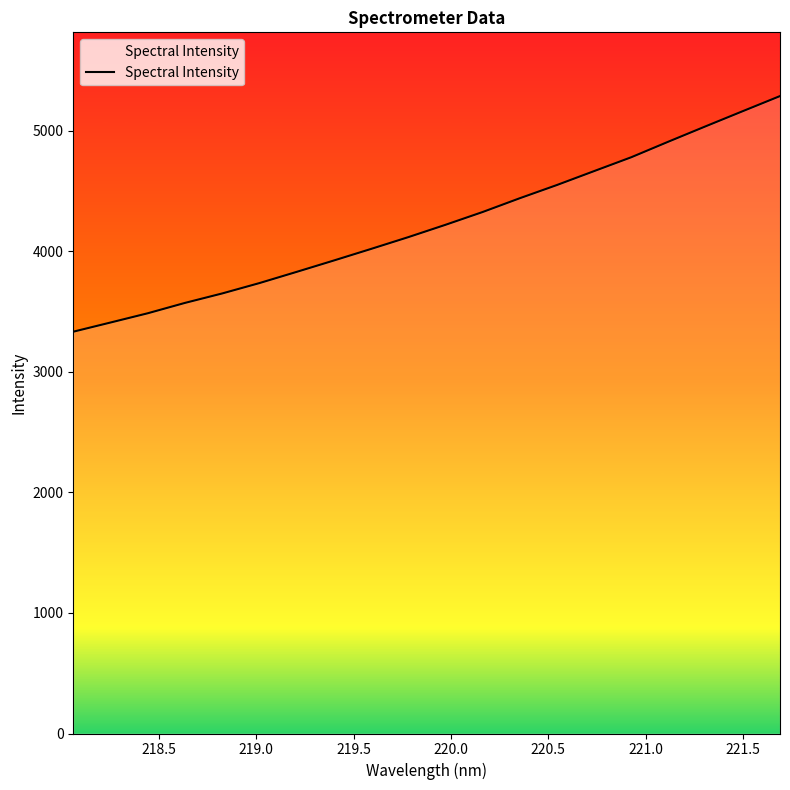

What is the greatest value displayed?

5288.6